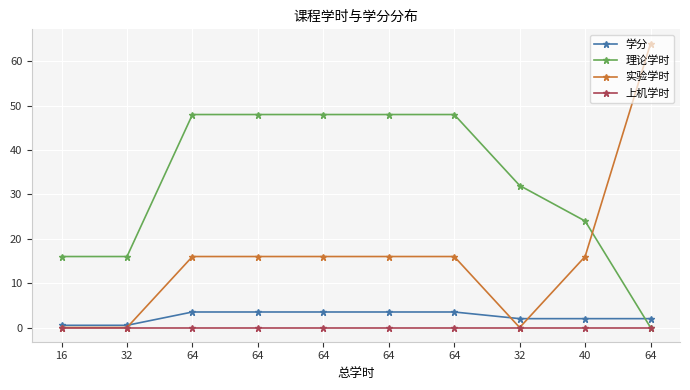

What is the sum of the 实验学时 values at 32 and 64?

16.0